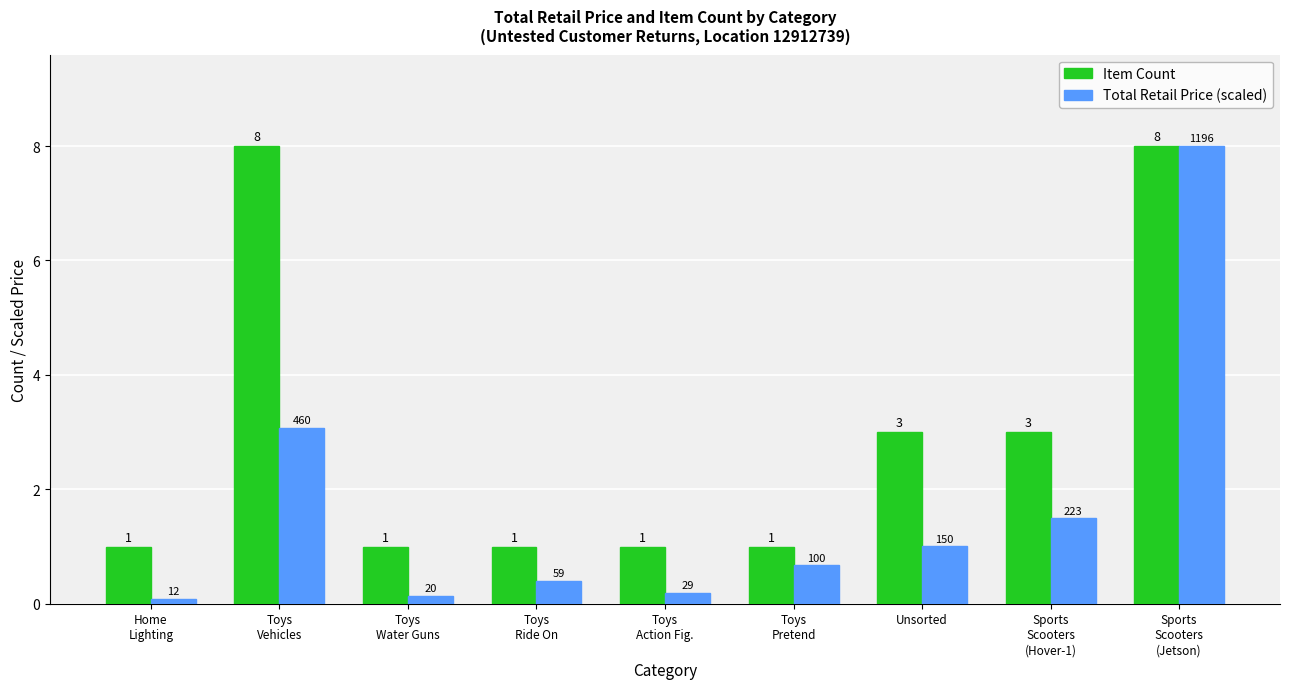

At how many categories does at least one series exceed 6?

2